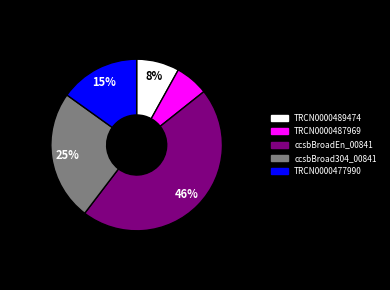

True or false: TRCN0000477990 accounts for 15% of the total.

True